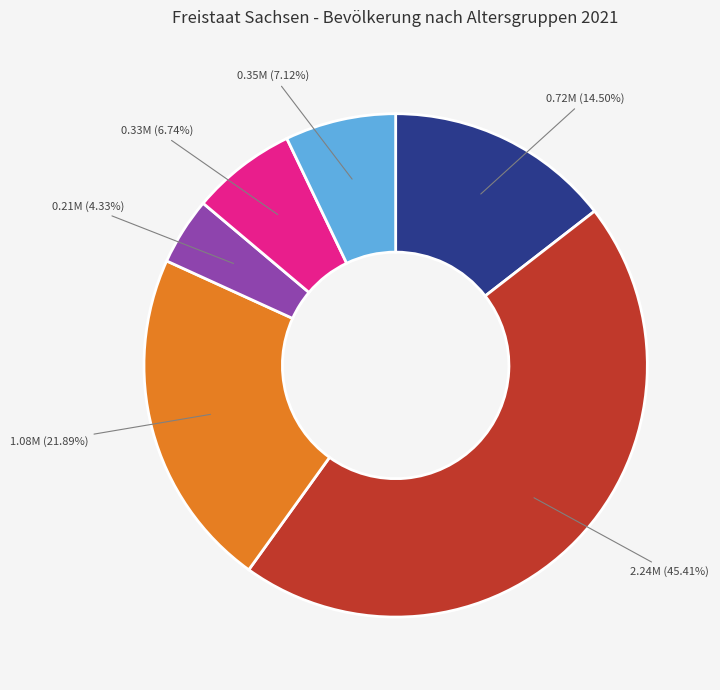

Is there any slice that represents more than half of the pie?

No